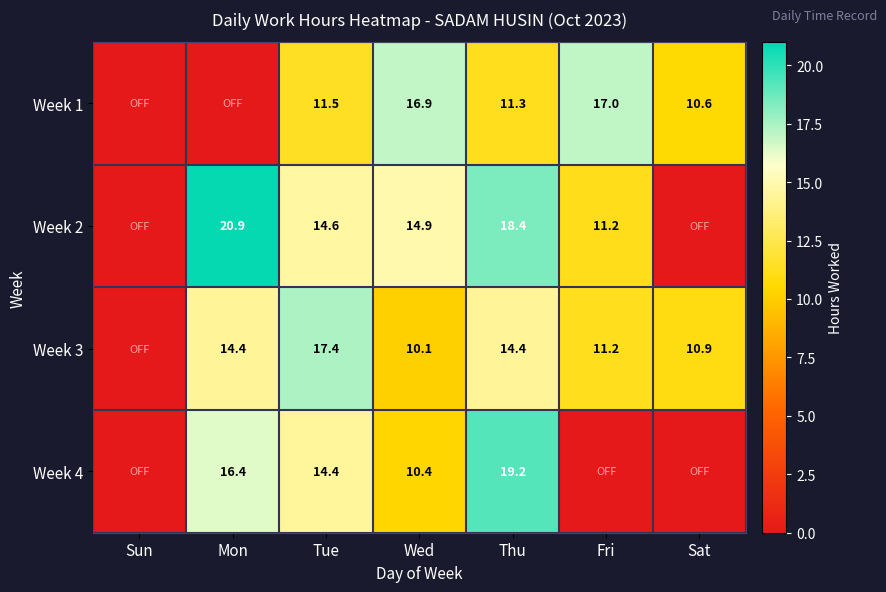

Is the value of Week 2 at Tue greater than the value of Week 1 at Tue?

Yes